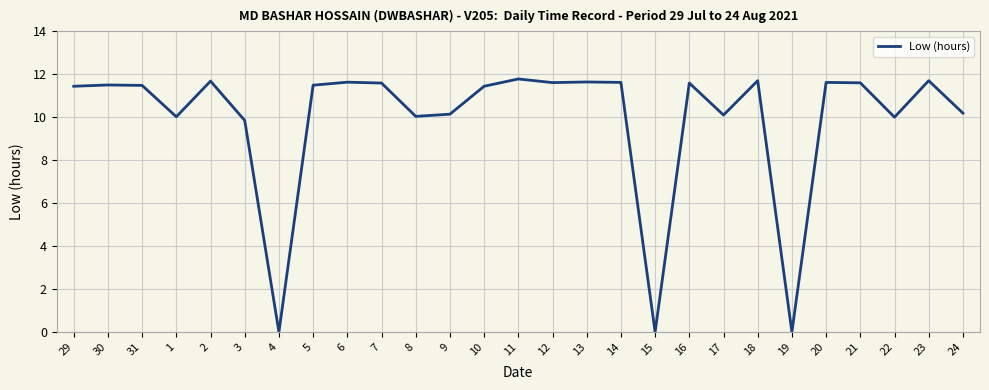

Where does the data first go above 11?

29